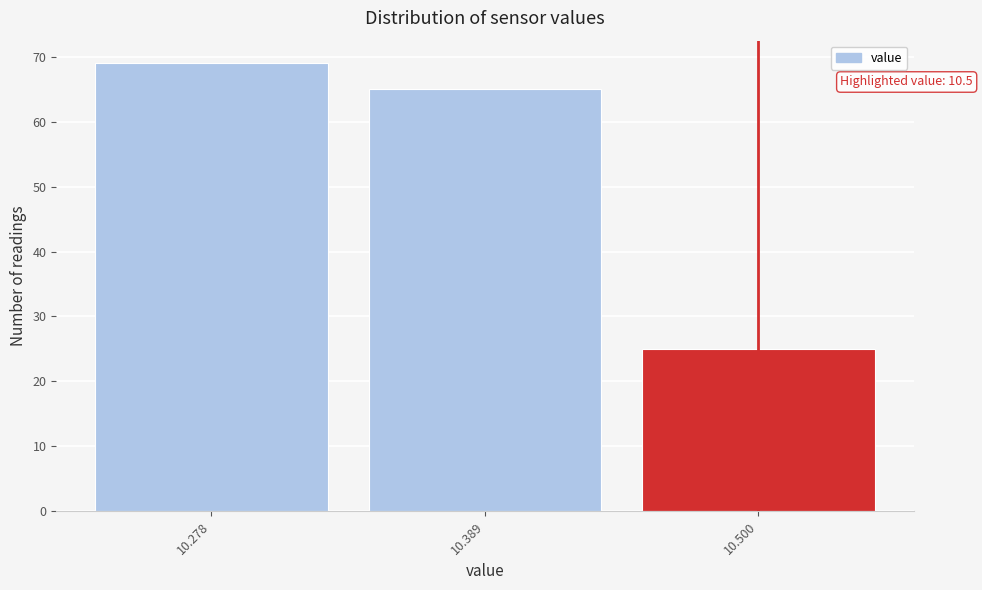

Over which range of the x-axis is the bar tallest?

10.22 to 10.34